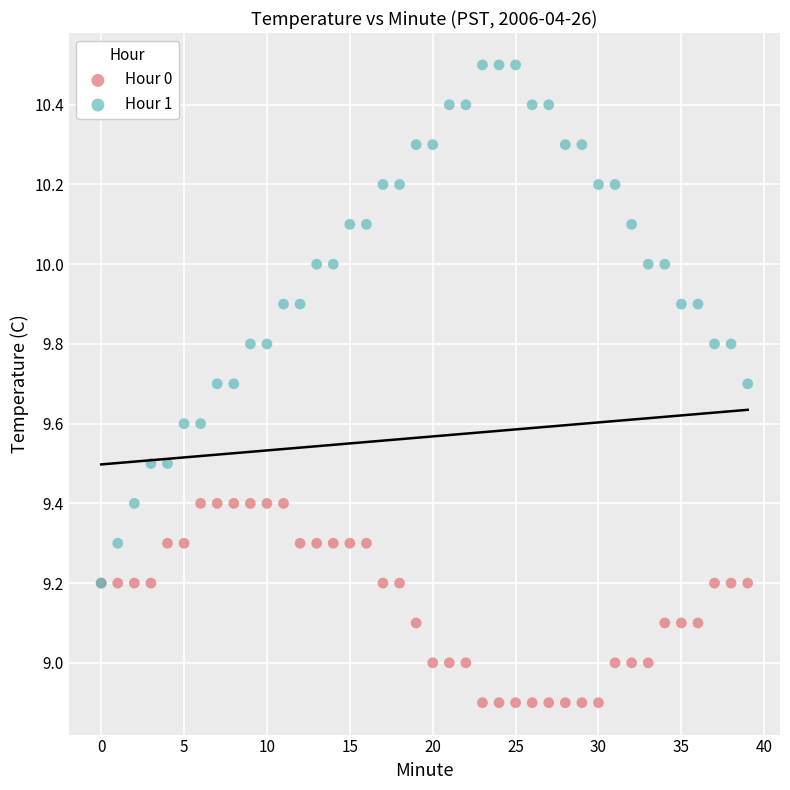

Which series contains the highest Y value?

Hour 1